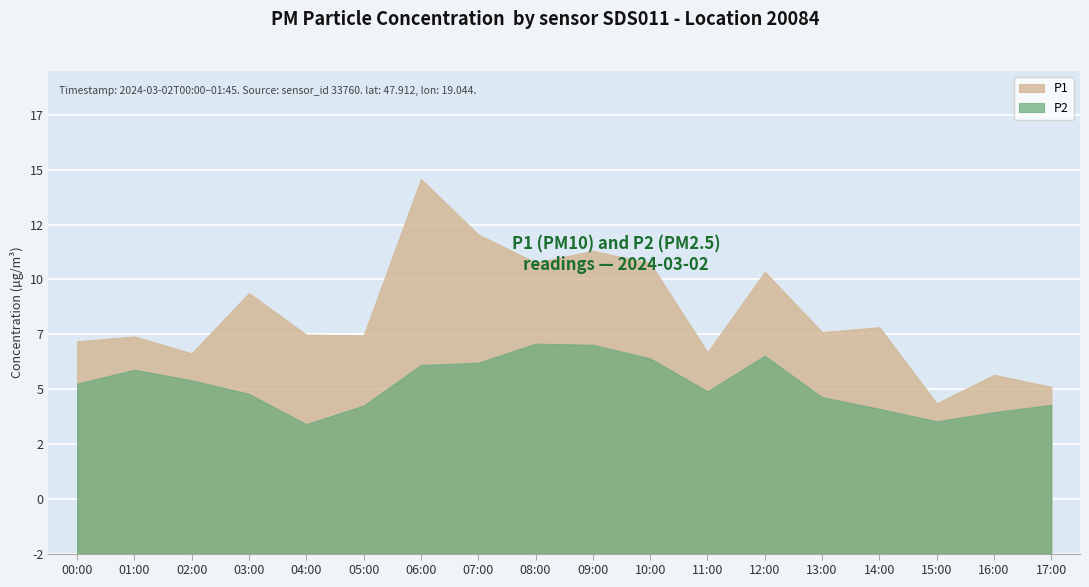

Reading right to left, list all the values displayed in this chart.

P1: 7.6	8.2	6.8	10.3	10.1	12.8	9.2	13.2	13.8	13.3	14.6	17.1	9.9	10.0	11.9	9.1	9.9	9.7
P2: 6.8	6.5	6.0	6.6	7.1	9.0	7.4	8.9	9.5	9.6	8.7	8.6	6.8	5.9	7.3	7.9	8.4	7.8